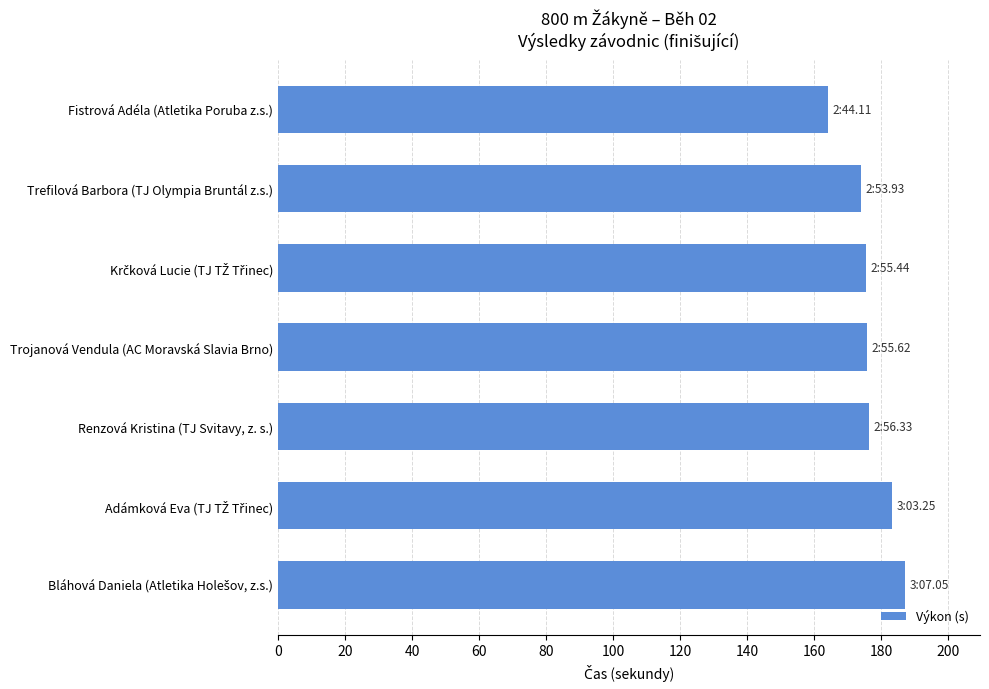

Count the number of categories in the chart.

7